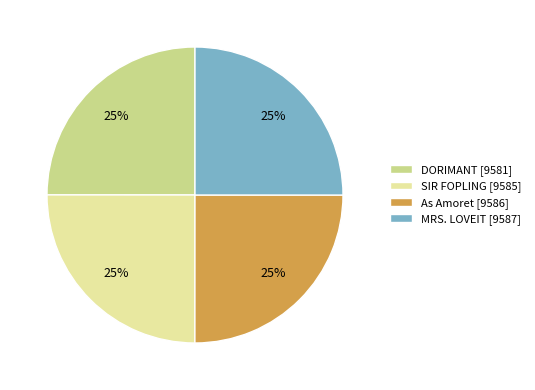

How many slices are in this pie chart?

4